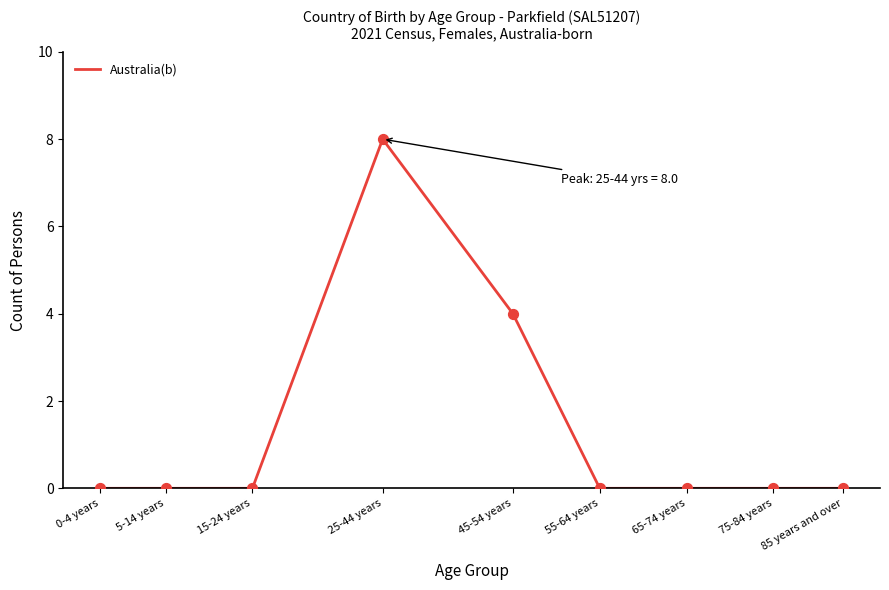

Between 75-84 years and 25-44 years, which is larger?

25-44 years